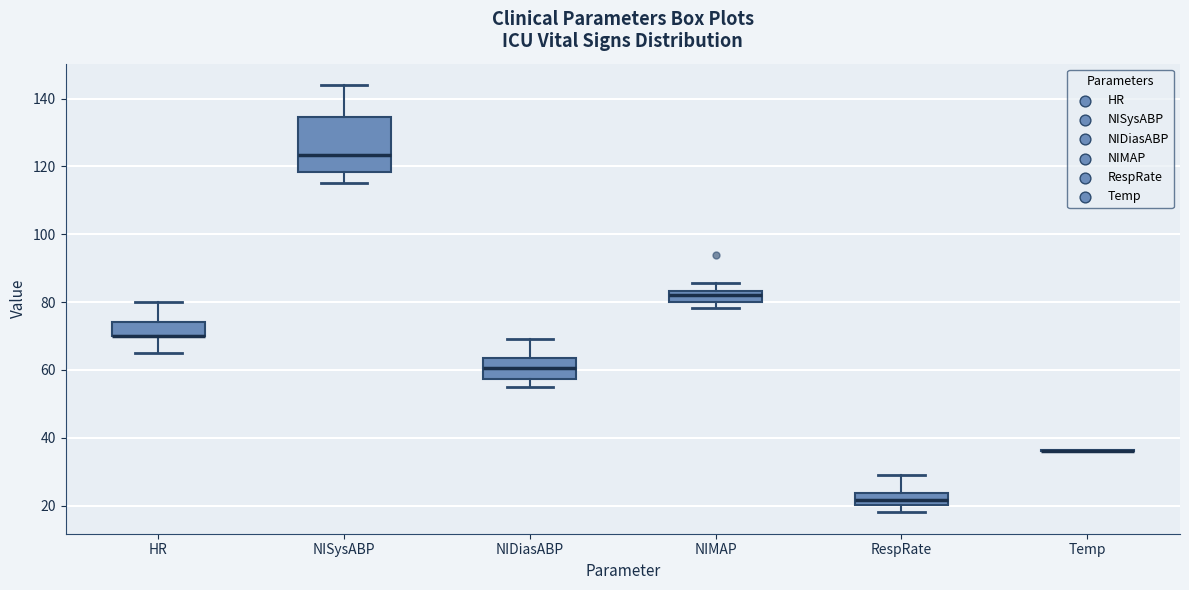

Comparing the boxes themselves (not the whiskers), which one is the tallest?

NISysABP